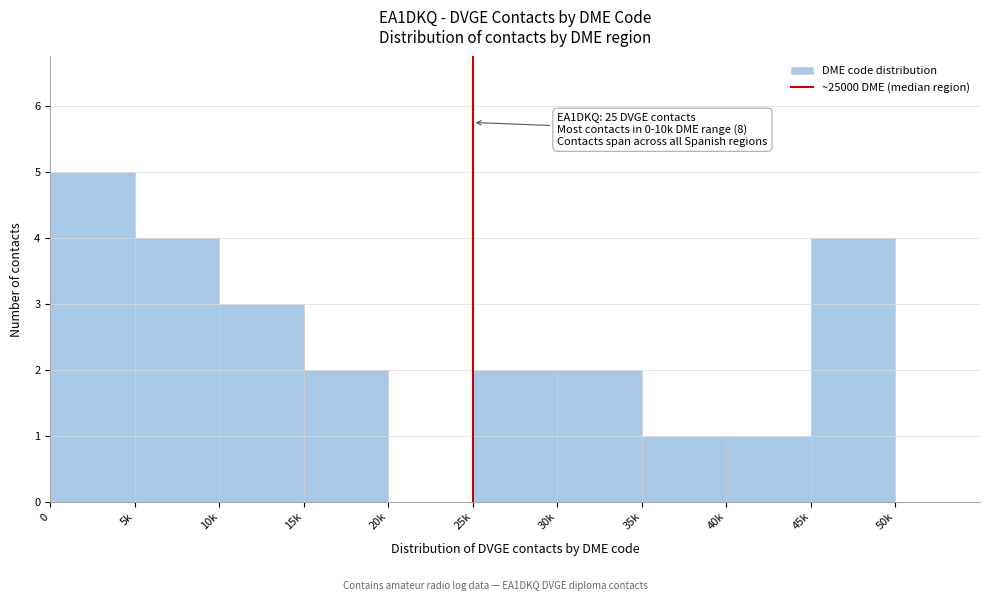

Reading left to right, extract all data points from this chart.

0=5	5k=4	10k=3	15k=2	20k=0	25k=2	30k=2	35k=1	40k=1	45k=4